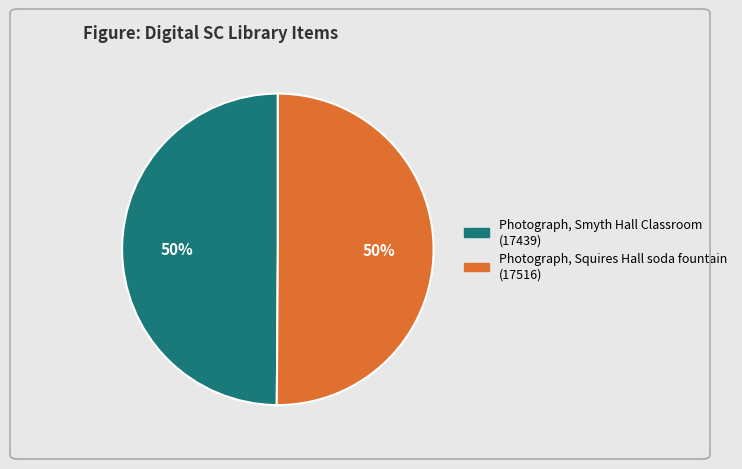

Is it true that Photograph, Squires Hall soda fountain is 50% of the pie?

True